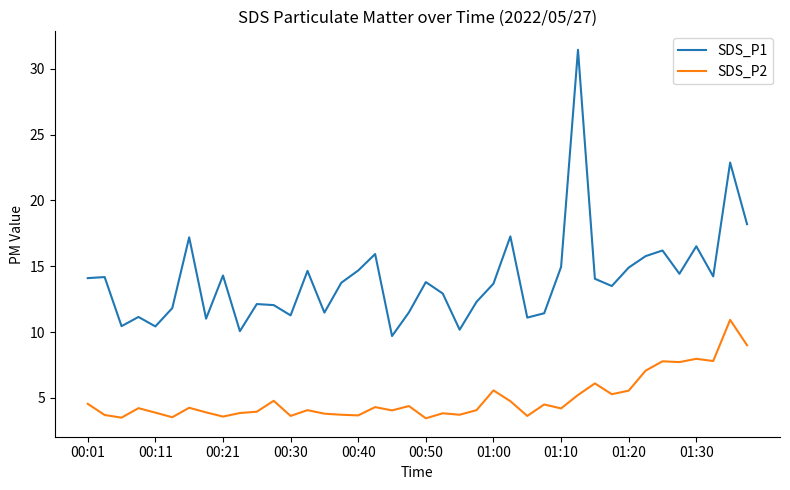

Which series has the widest spread of values?

SDS_P1